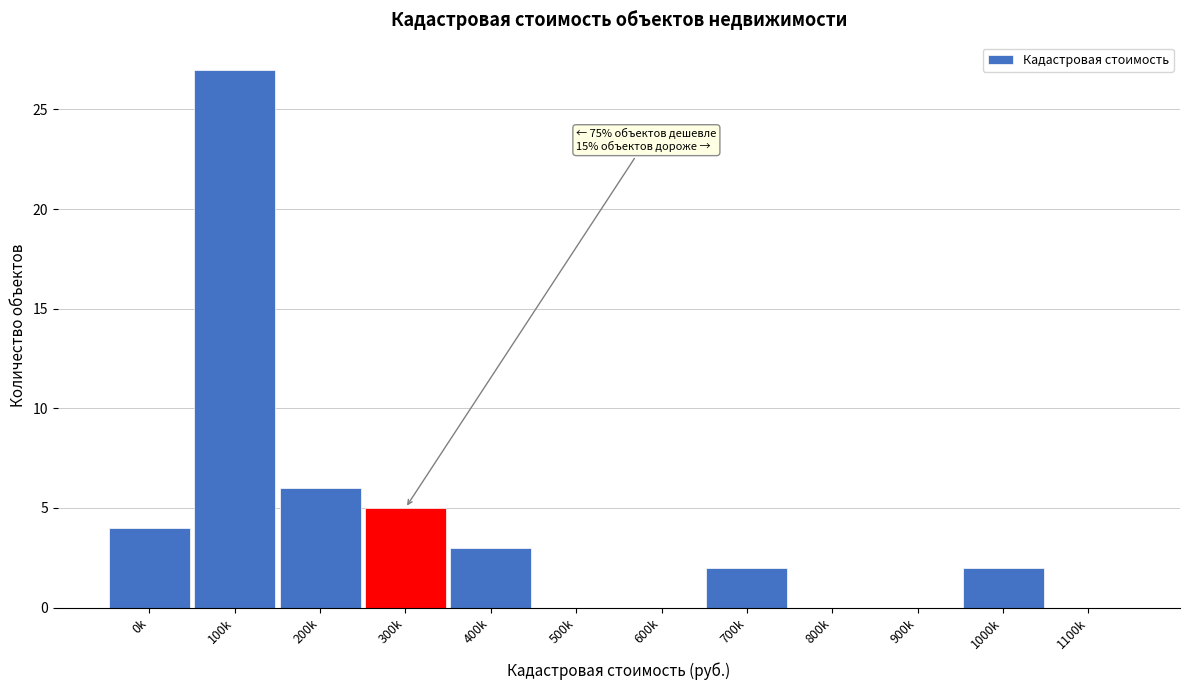

Reading left to right, transcribe all the data shown in this chart.

0k=4	100k=27	200k=6	300k=5	400k=3	500k=0	600k=0	700k=2	800k=0	900k=0	1000k=2	1100k=0